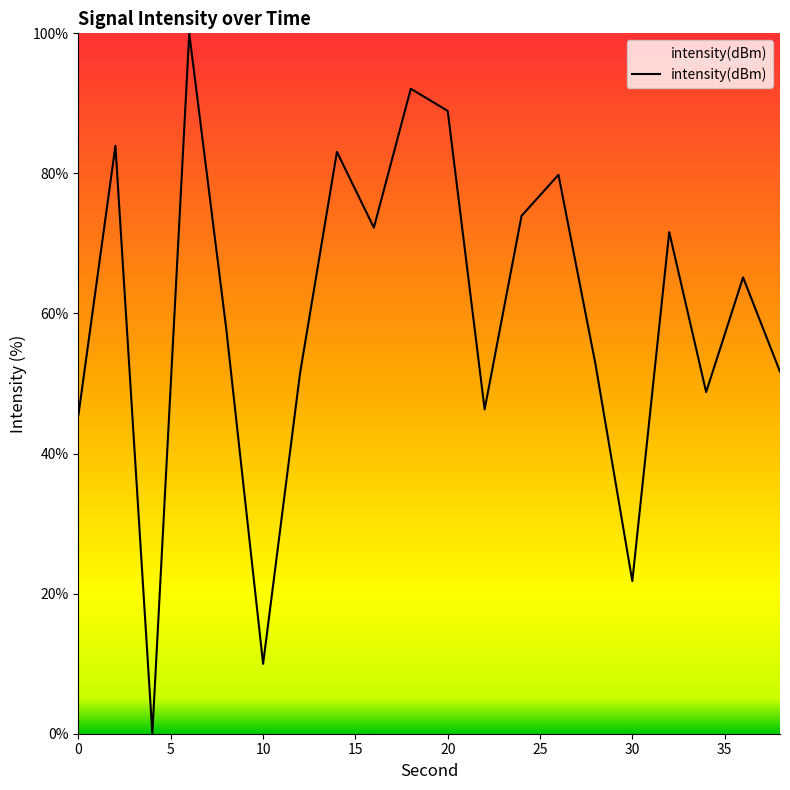

True or false: the data has more than 0 interior local peaks.

True